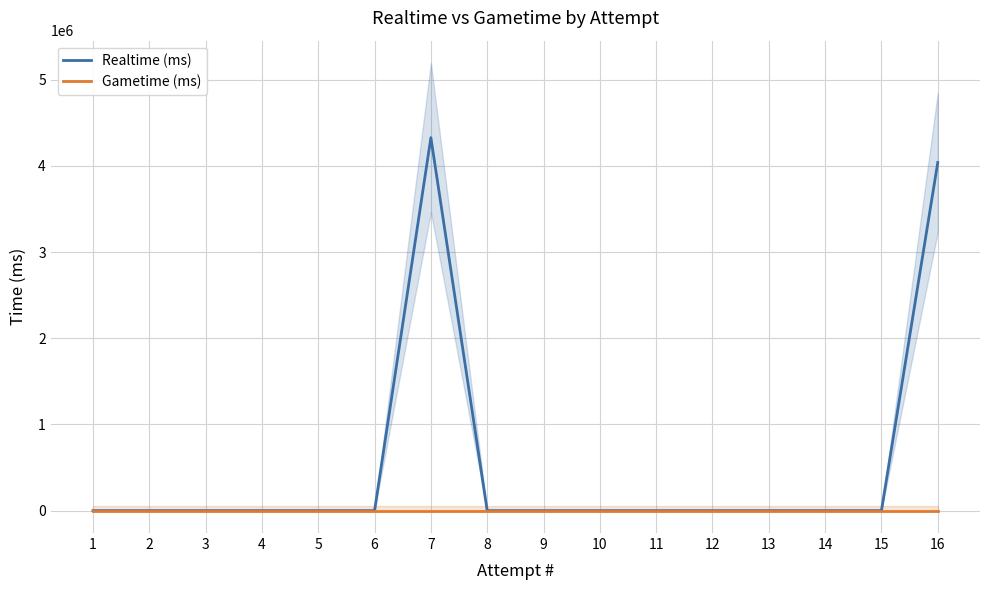

Is this an area chart (filled region under the line)?

No